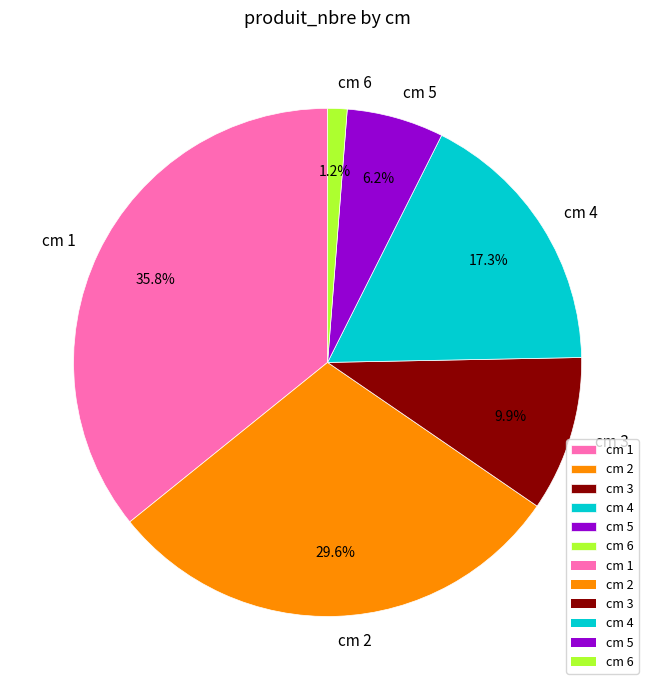

Which slice is the smallest?

cm 6